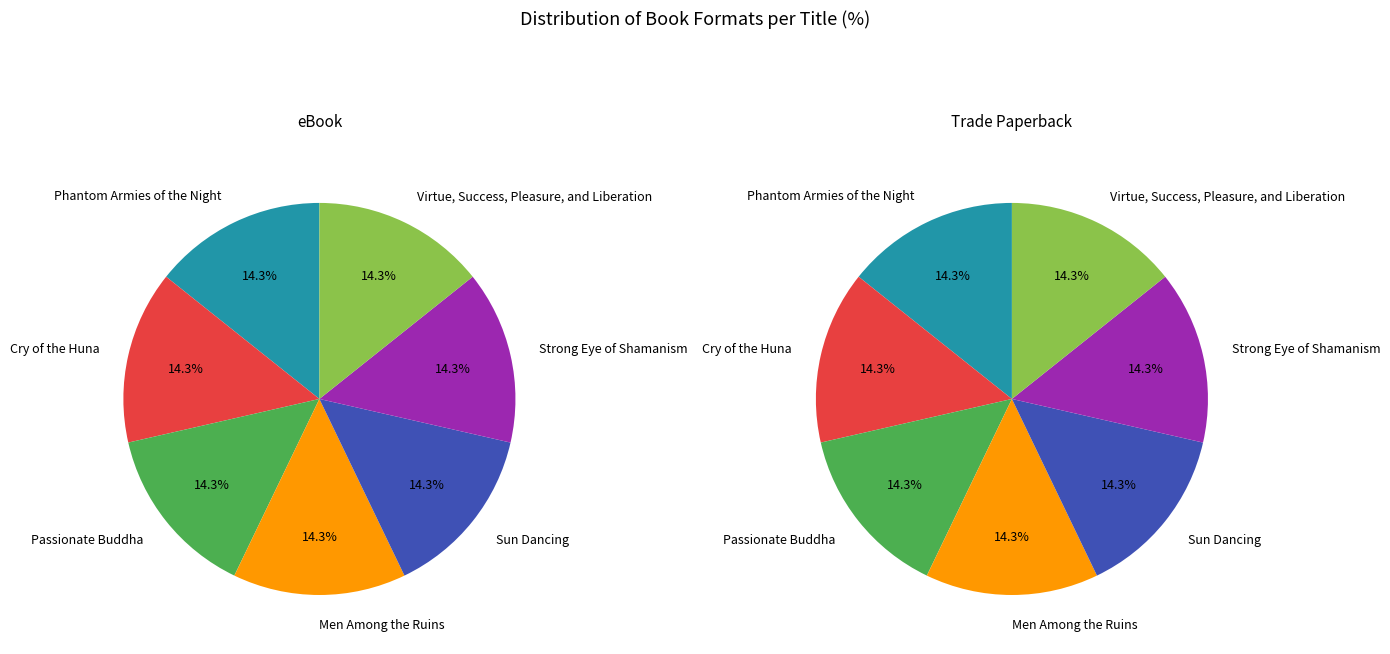

To the nearest percent, what is the average slice percentage?

14%